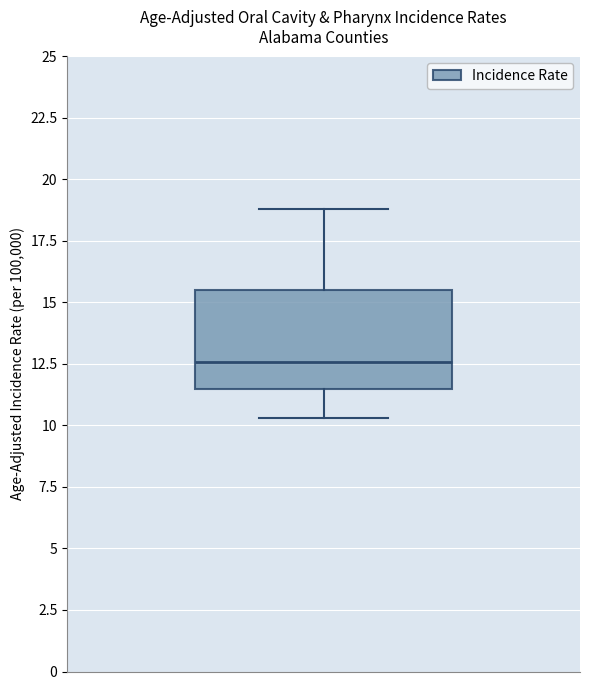

Read this box plot against the y-axis: the position of the median line, the range covered by the box, and the ends of both whiskers. The values are not printed on the chart, so give them approximately, as read against the axis.

median 12.5, box 11.5 to 15.5, whiskers 10.5 to 19.0